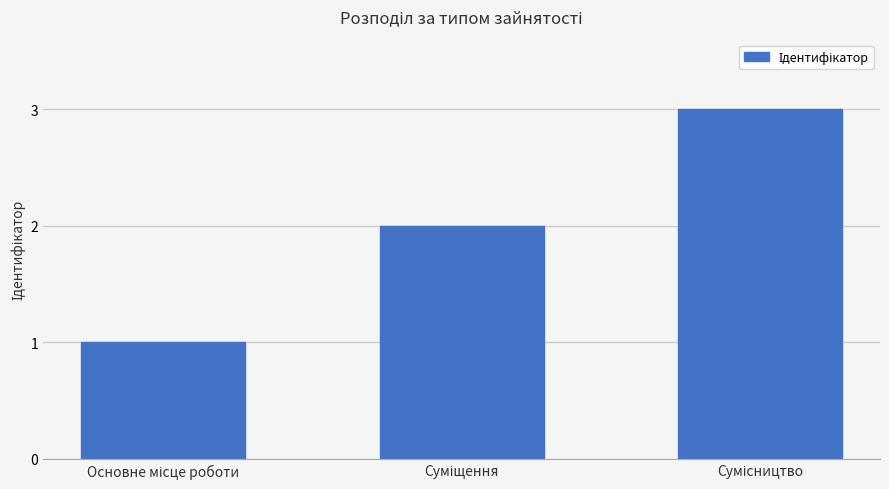

Reading right to left, extract all data points from this chart.

3	2	1